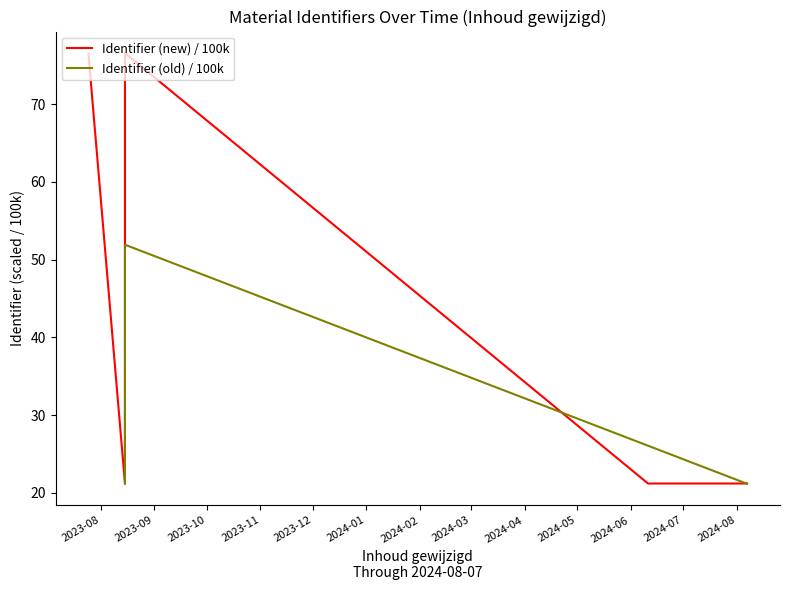

What are all the series names shown in the legend?

Identifier (new) / 100k, Identifier (old) / 100k